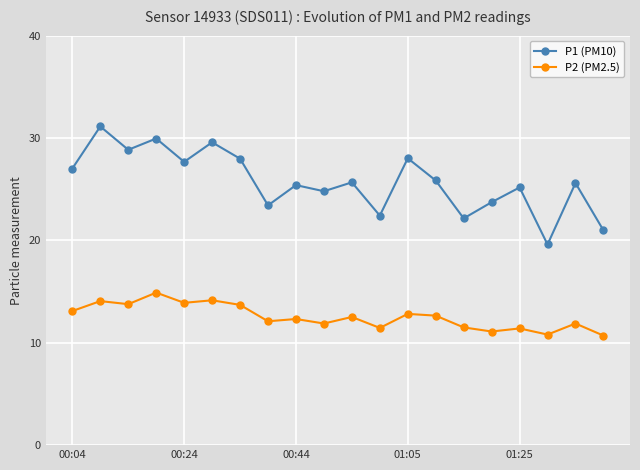

How many data points does each series have?

20